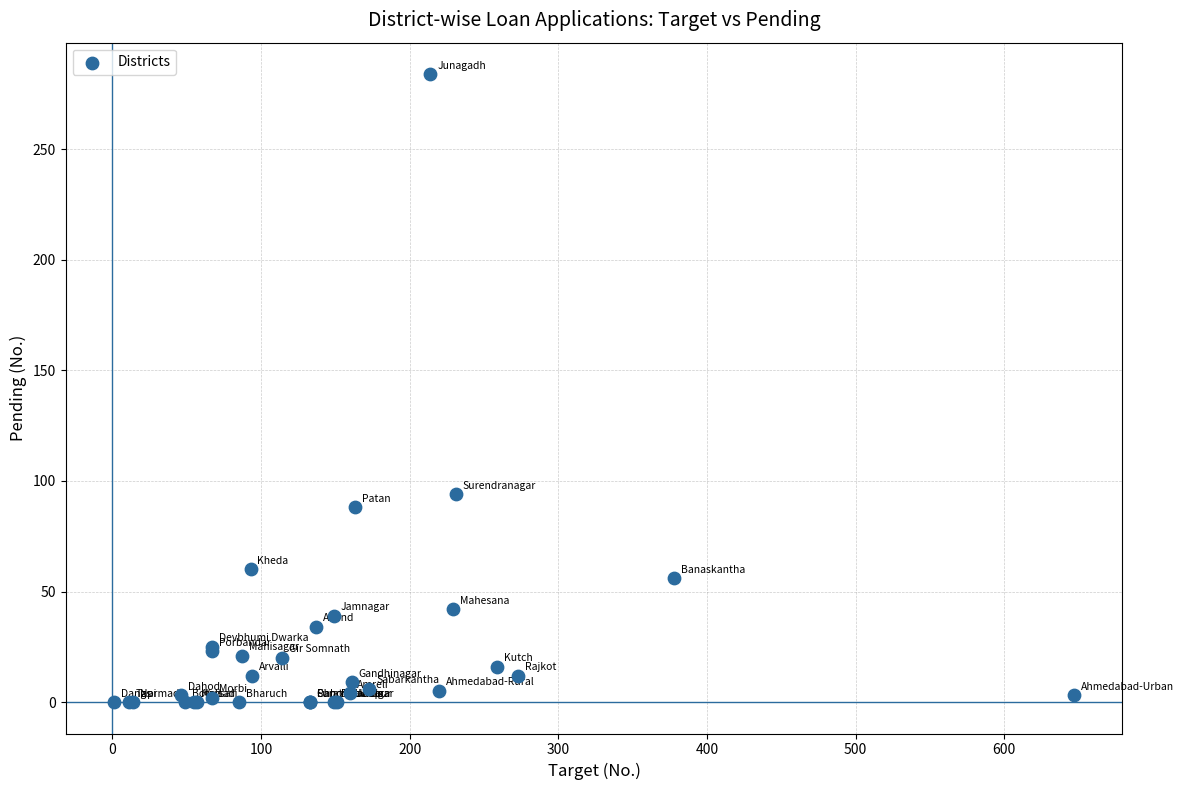

What Y value in the scatter plot is closest to 142?

94